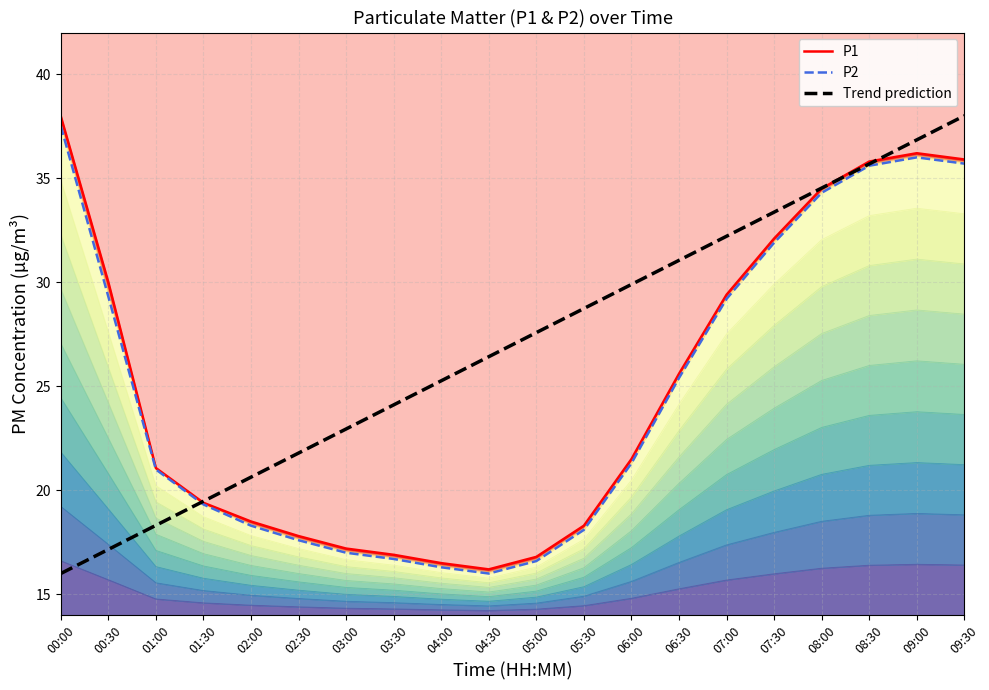

True or false: Trend prediction has more than 1 points higher than both neighbors.

False